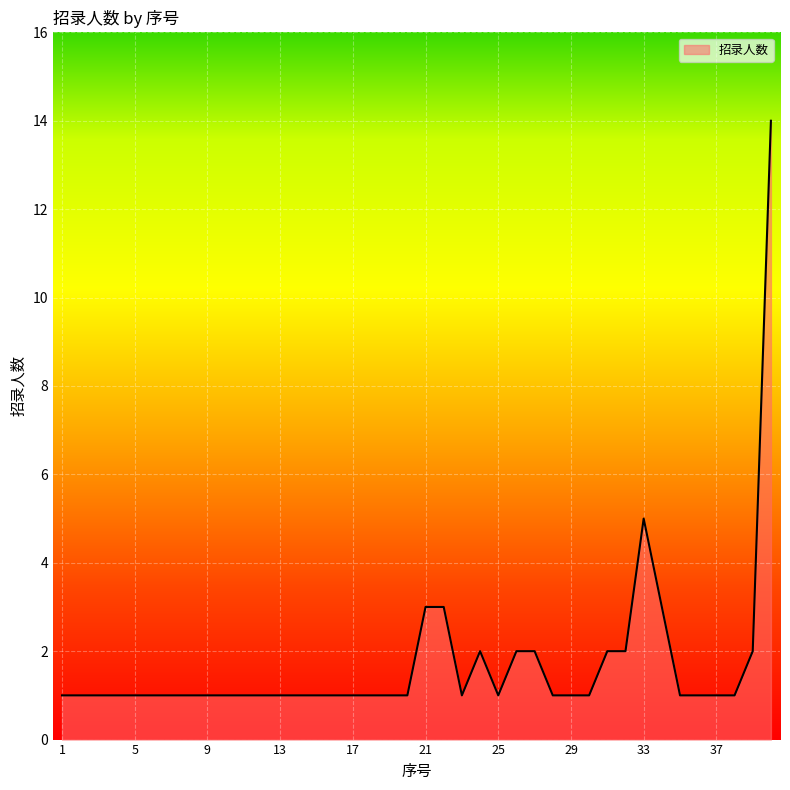

The chart shows a value of 0 at 35. True or false?

False